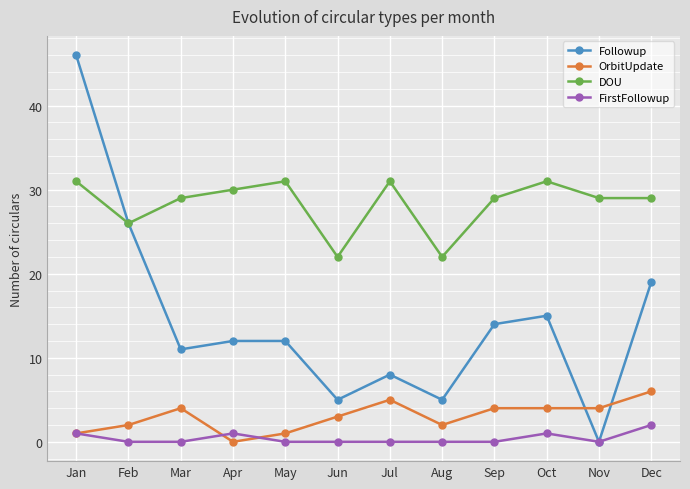

Does the chart have visible grid lines?

Yes